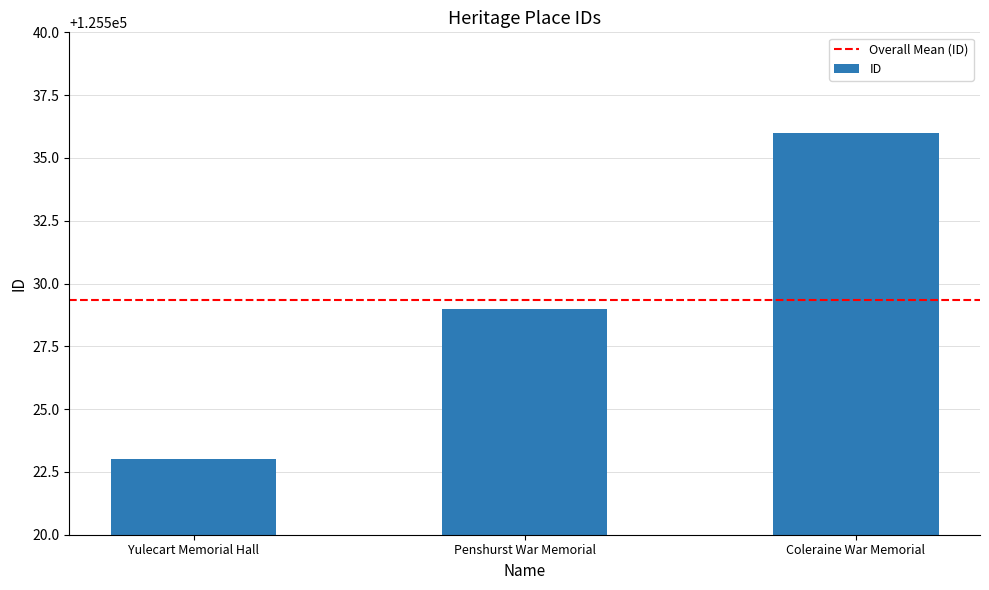

Rank the categories by value from highest to lowest.

Coleraine War Memorial, Penshurst War Memorial, Yulecart Memorial Hall